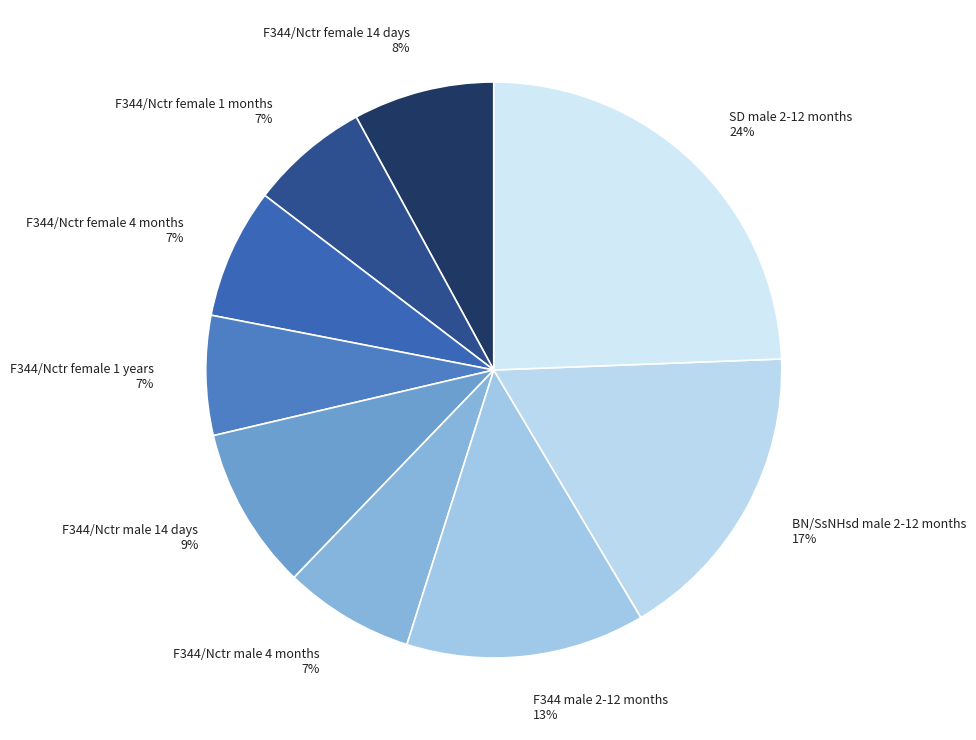

How many slices are in this pie chart?

9